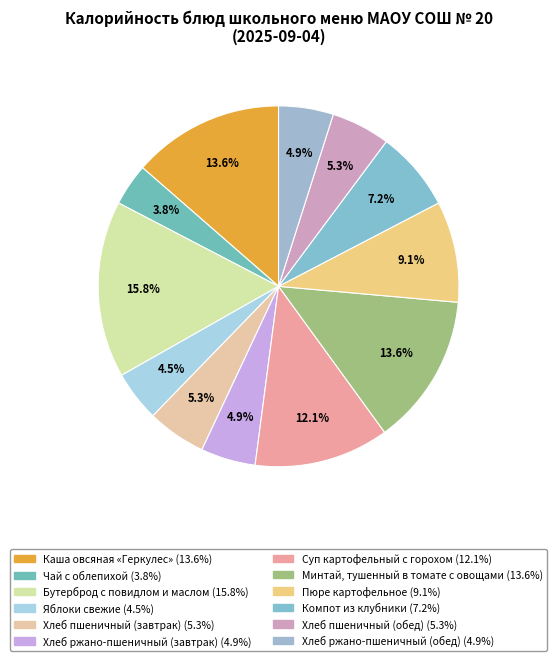

How many slices are in this pie chart?

12